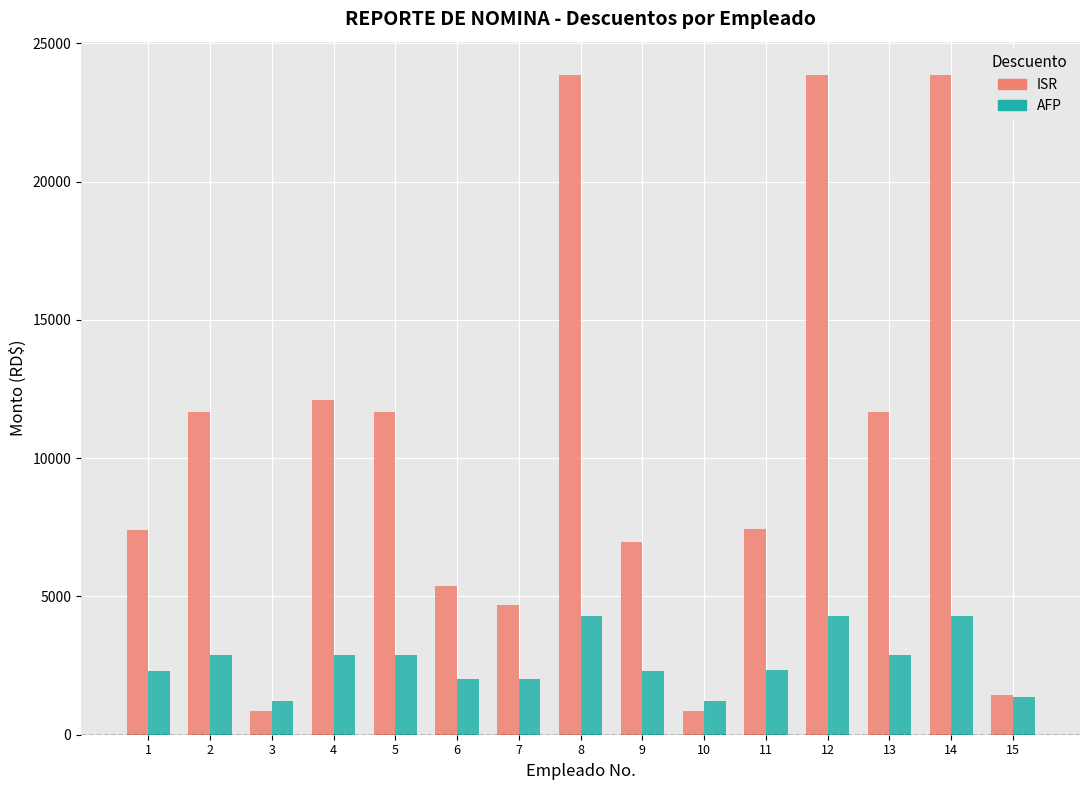

List the series in order of their overall mean, lowest first.

AFP, ISR